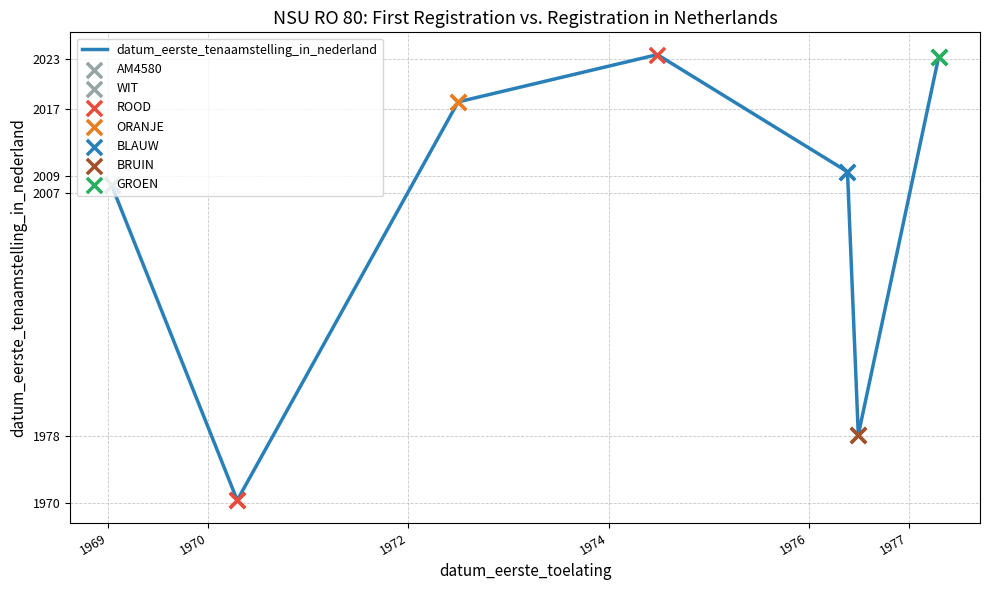

What is the average value?

2004.4